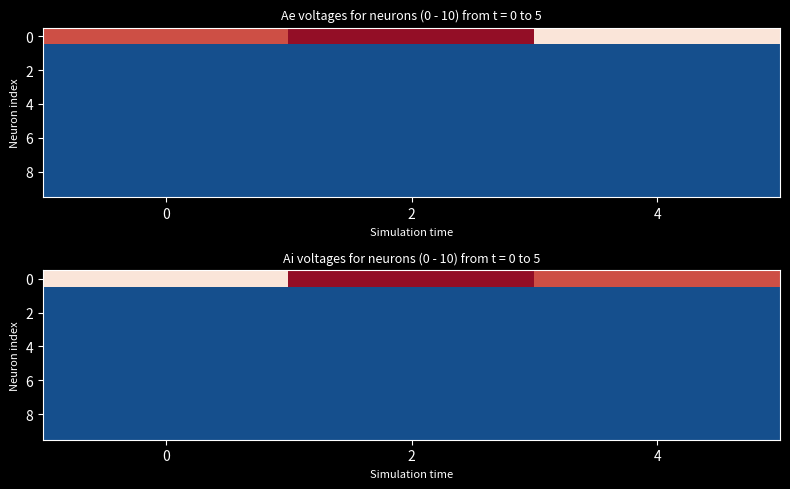

What is the sum of all row_8 values?

-240